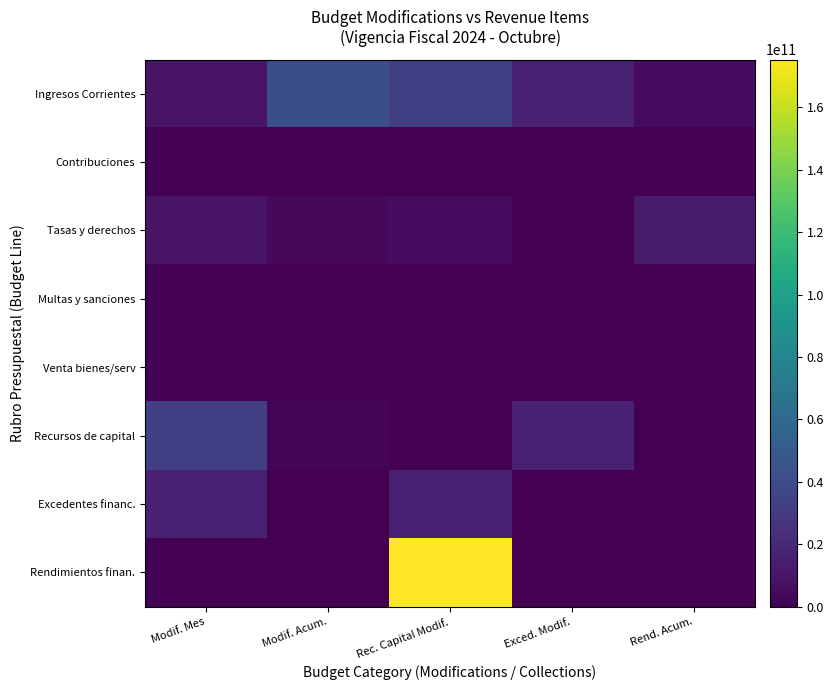

How many data points does each series have?

5